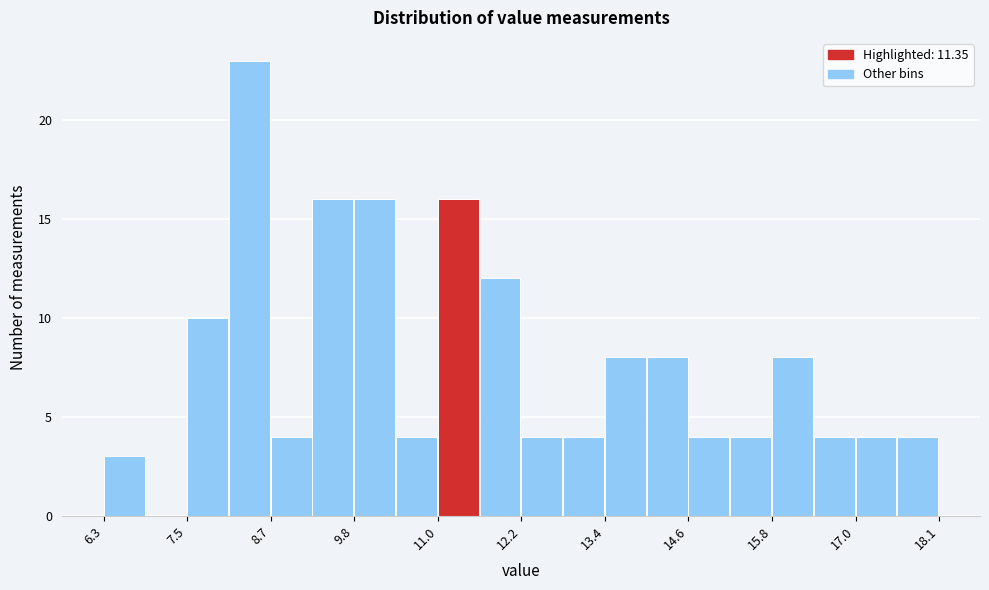

Around what value on the x-axis is the tallest bar? Give the approximate position of its centre, as read against the axis.

8.4